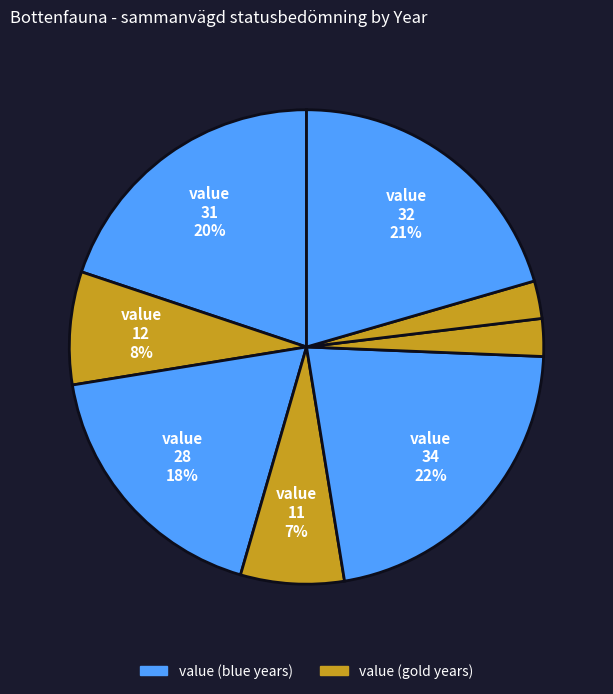

Is there any slice that represents more than half of the pie?

No